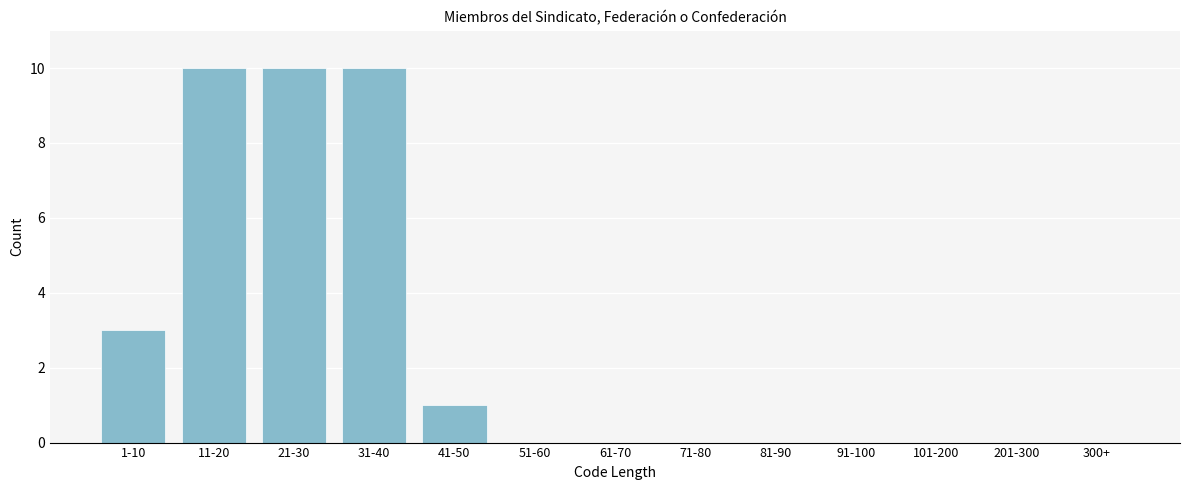

Reading left to right, extract all data points from this chart.

1-10=3	11-20=10	21-30=10	31-40=10	41-50=1	51-60=0	61-70=0	71-80=0	81-90=0	91-100=0	101-200=0	201-300=0	300+=0